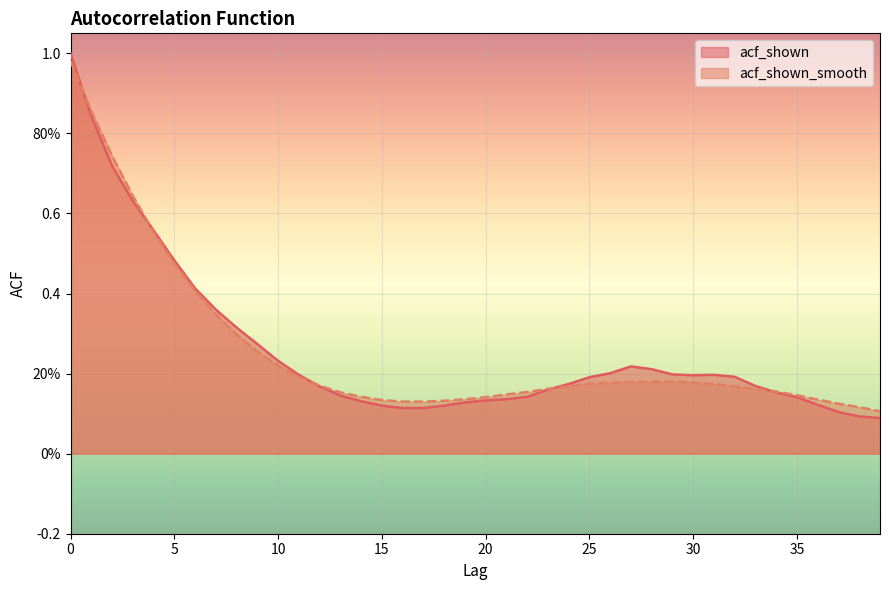

What is the sum of the acf_shown_smooth values at 6 and 20?

0.5